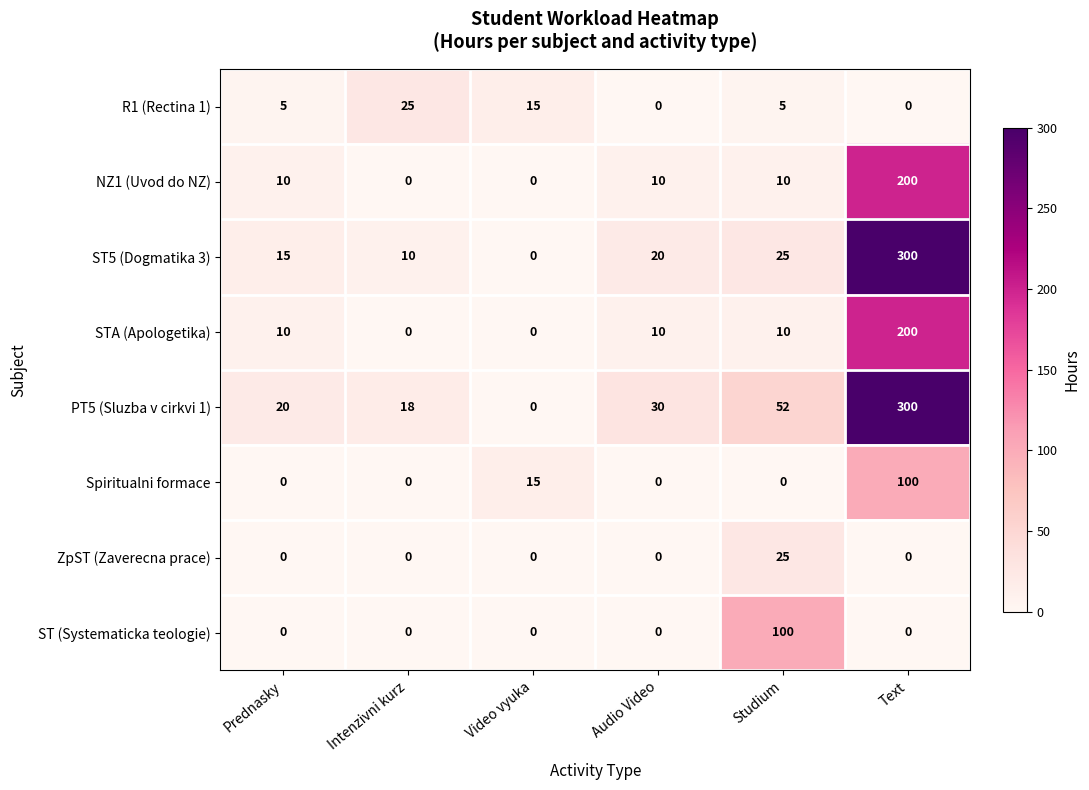

What is the difference between the highest and lowest values at Text?

300